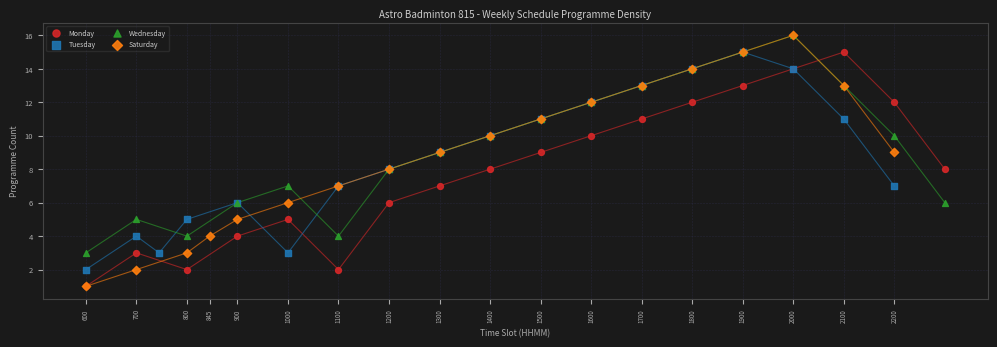

Which series has the widest spread of Y values?

Saturday